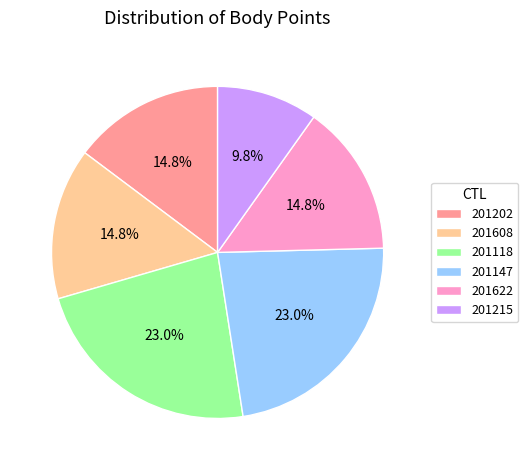

What percentage is NOT represented by 201118?

77.0%